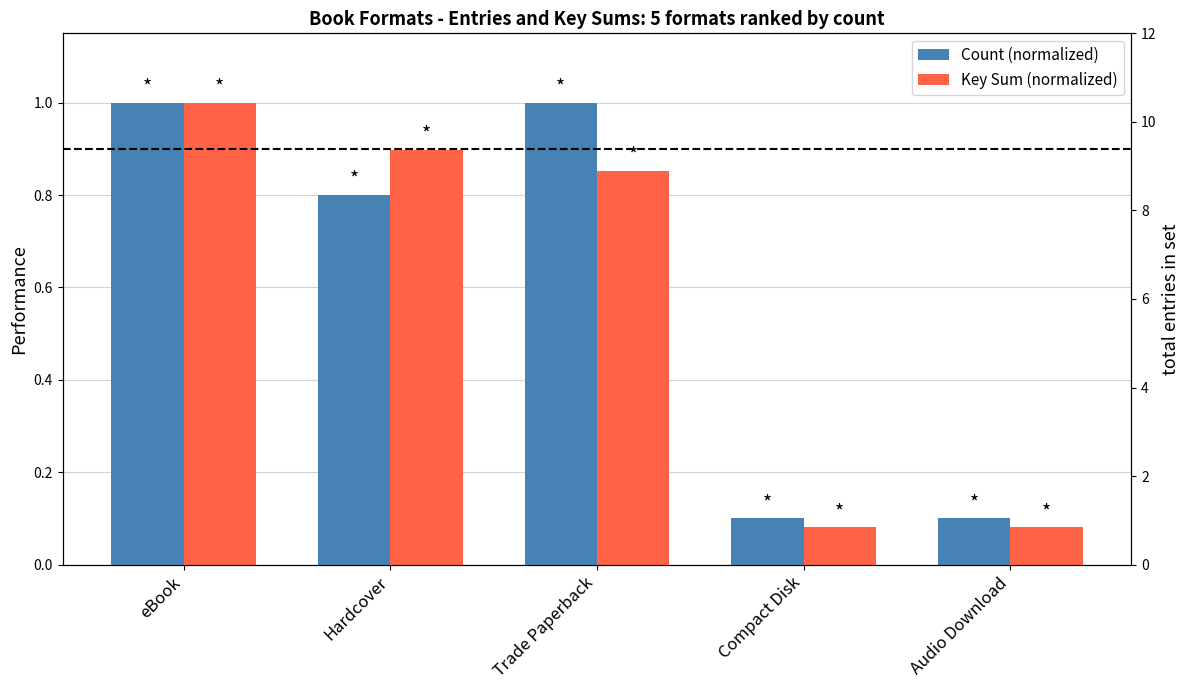

Rank the series by their maximum value, from highest to lowest.

Count (normalized), Key Sum (normalized)